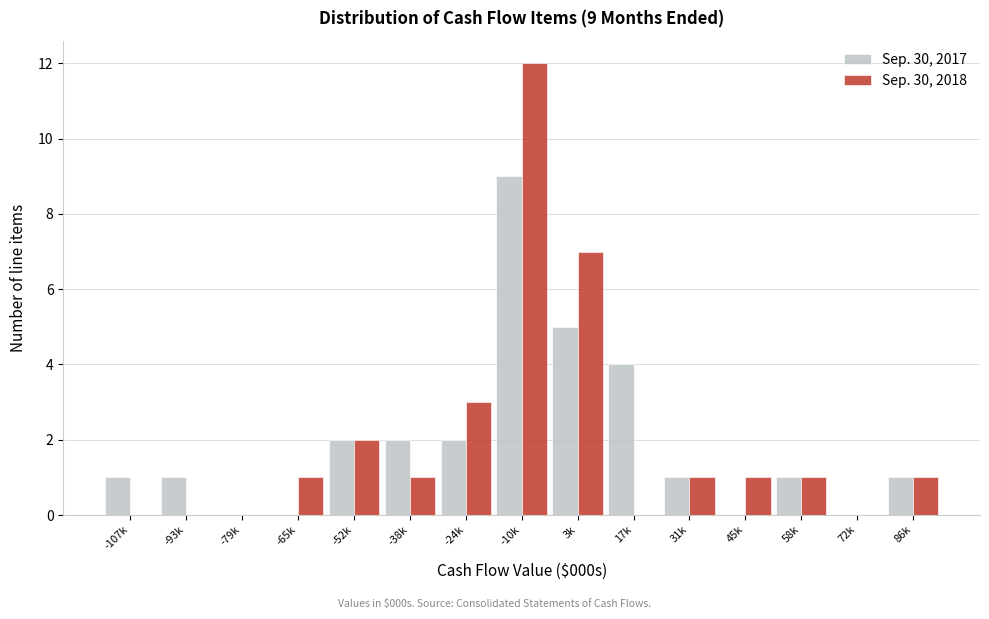

Reading right to left, what are all the values shown in this chart?

Sep. 30, 2017: 86k=1	72k=0	58k=1	45k=0	31k=1	17k=4	3k=5	-10k=9	-24k=2	-38k=2	-52k=2	-65k=0	-79k=0	-93k=1	-107k=1
Sep. 30, 2018: 86k=1	72k=0	58k=1	45k=1	31k=1	17k=0	3k=7	-10k=12	-24k=3	-38k=1	-52k=2	-65k=1	-79k=0	-93k=0	-107k=0